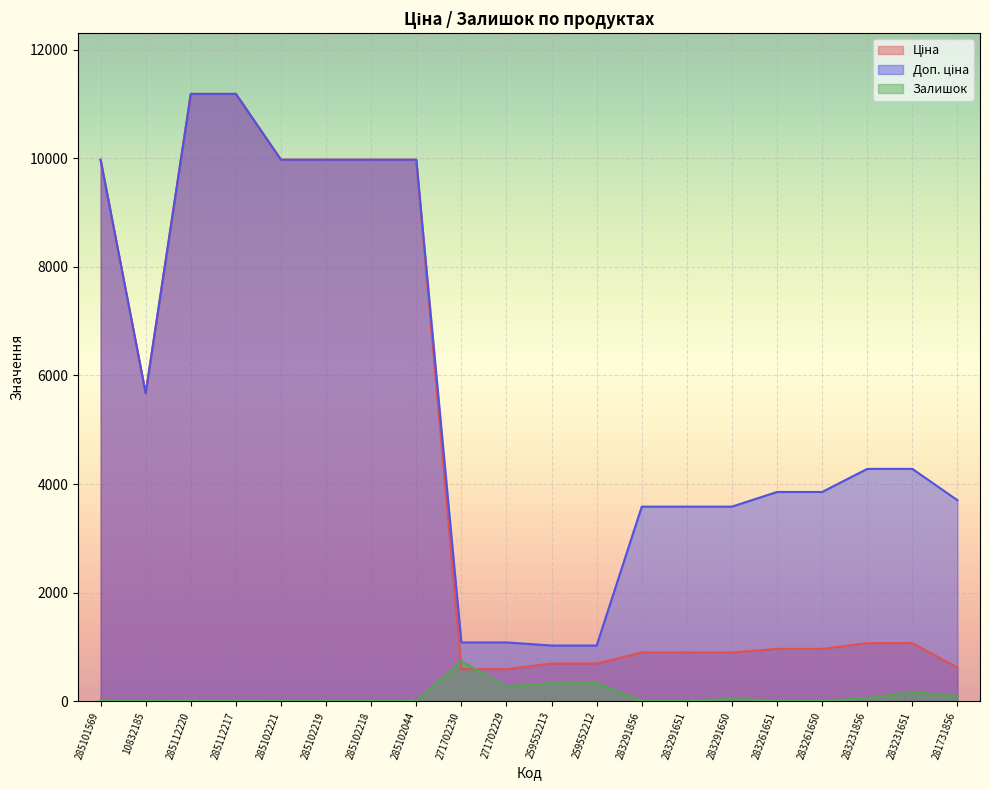

At how many categories does at least one series exceed 9671?

7